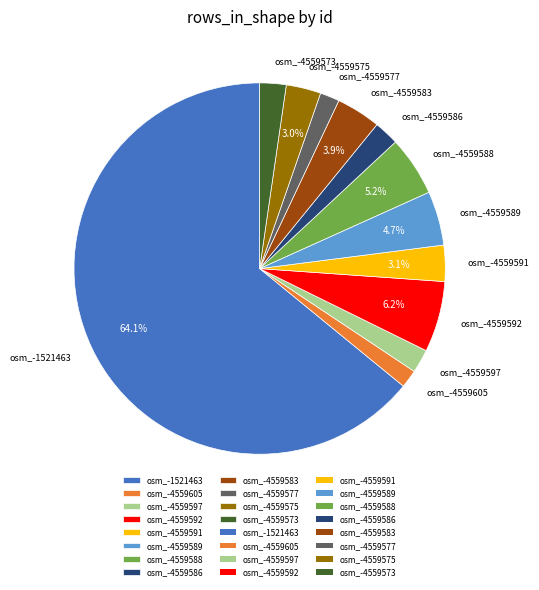

Combined, what portion of the pie is osm_-4559575 and osm_-4559588?

8.2%